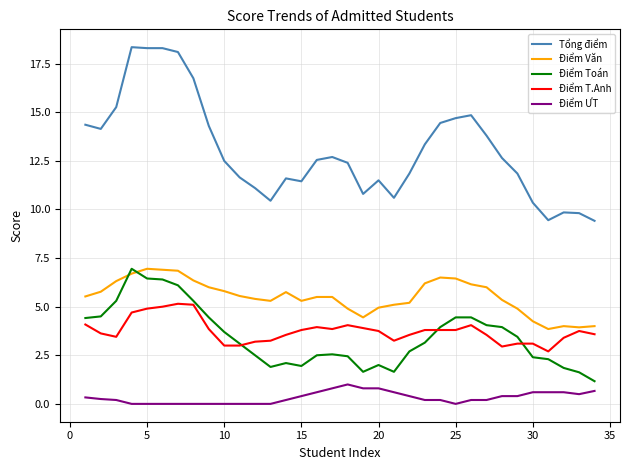

Does the chart have visible grid lines?

Yes